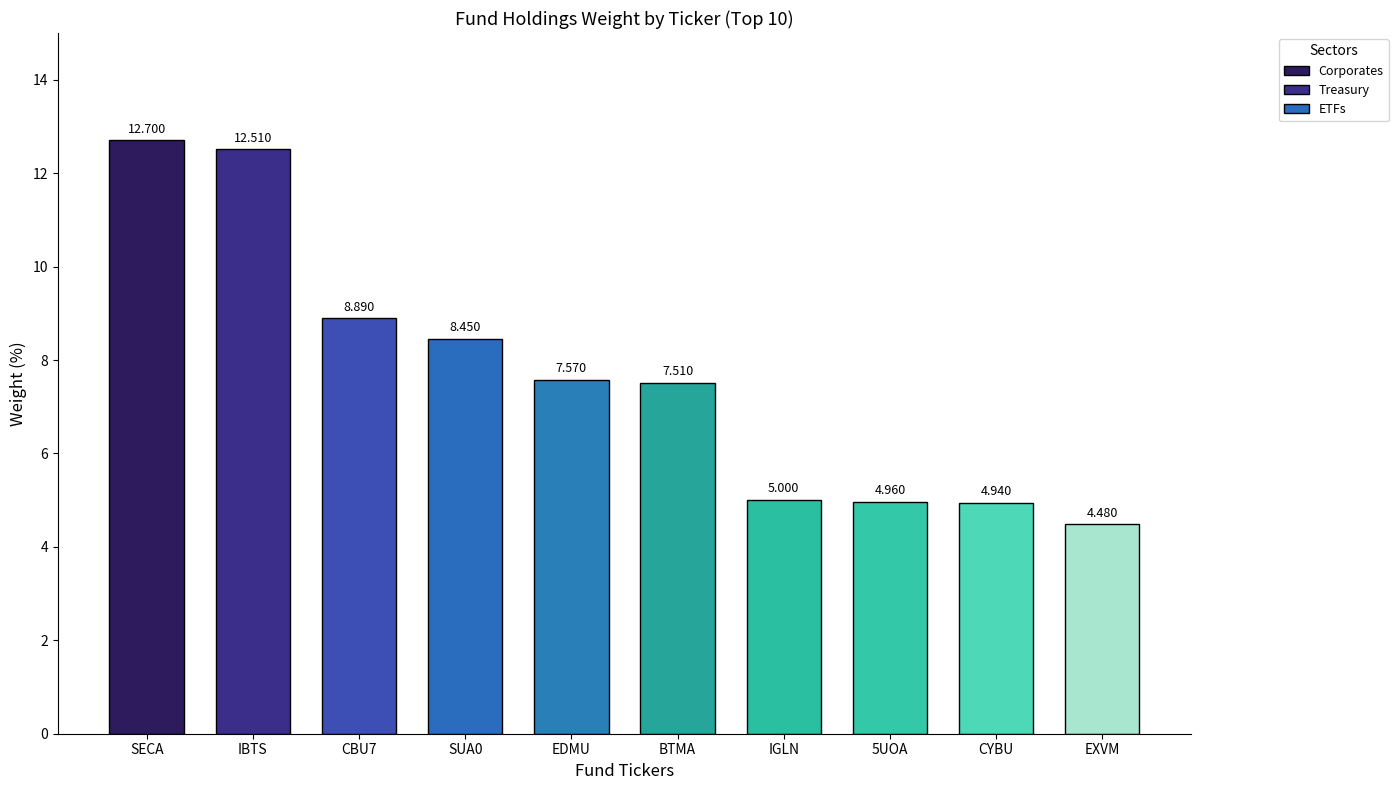

Where does the data first go above 7?

SECA